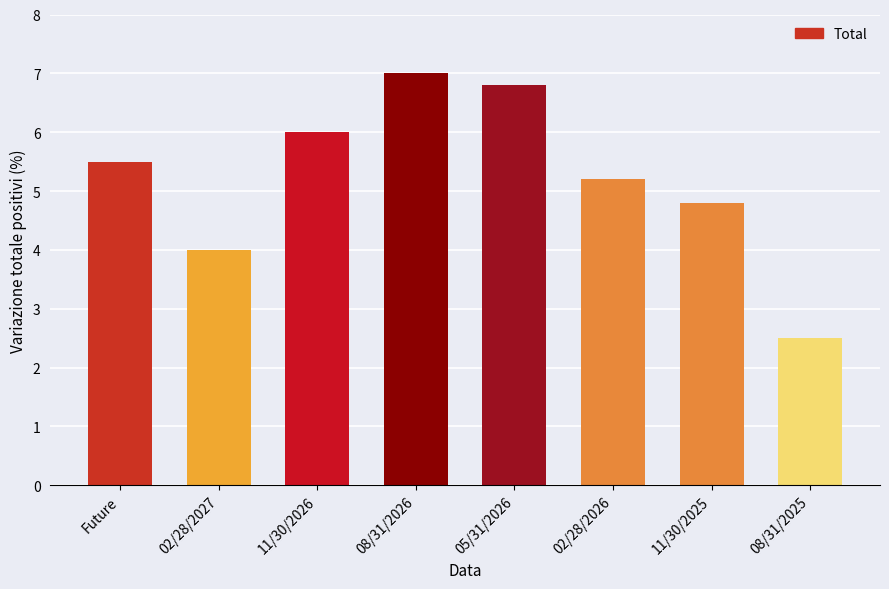

How many bars are there in total?

8